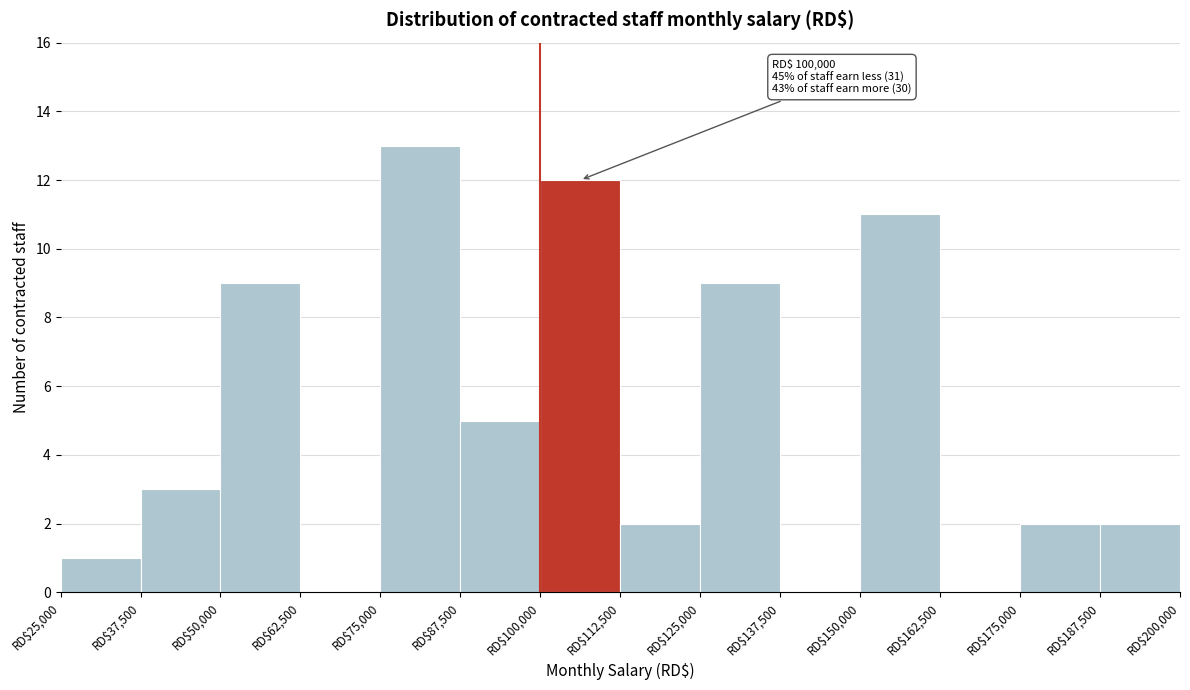

Over which range of the x-axis is the bar tallest?

75000 to 87500